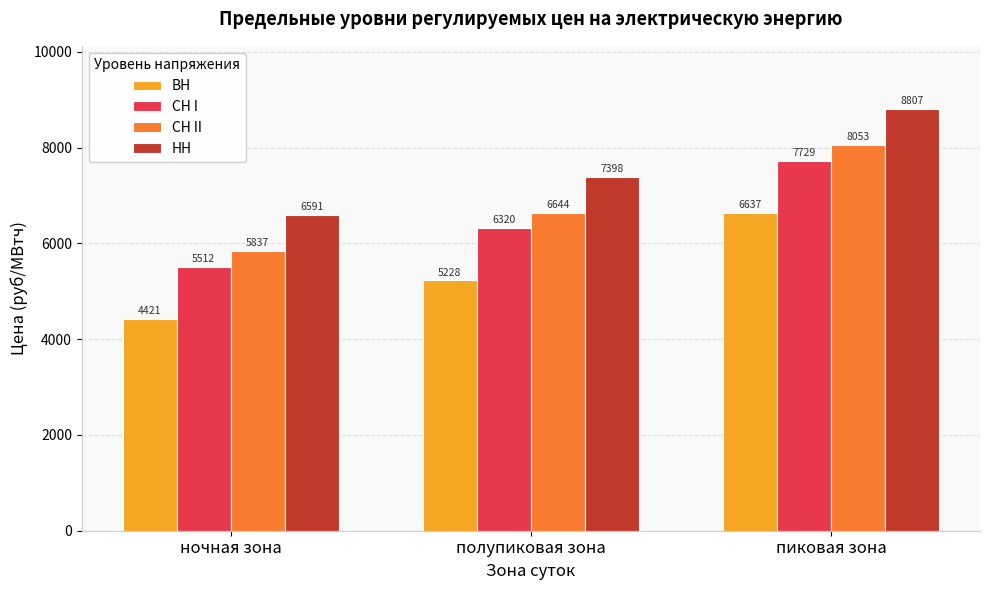

What is the label of the 3rd bar from the left?

пиковая зона